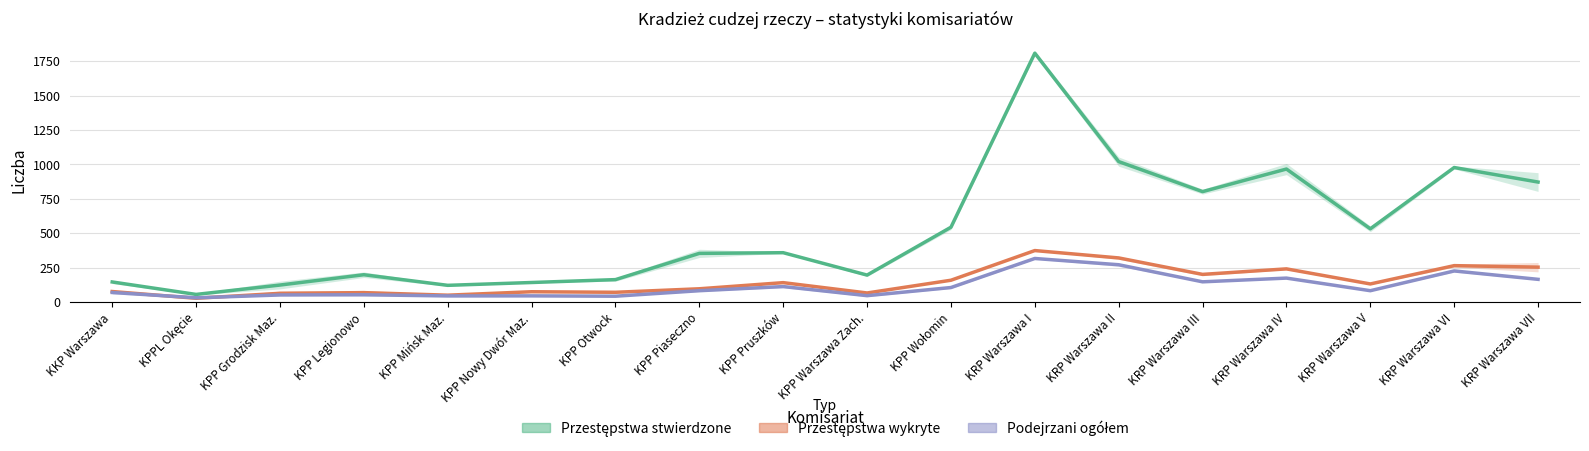

What is the label of the 6th point from the left?

KPP Nowy Dwór Maz.